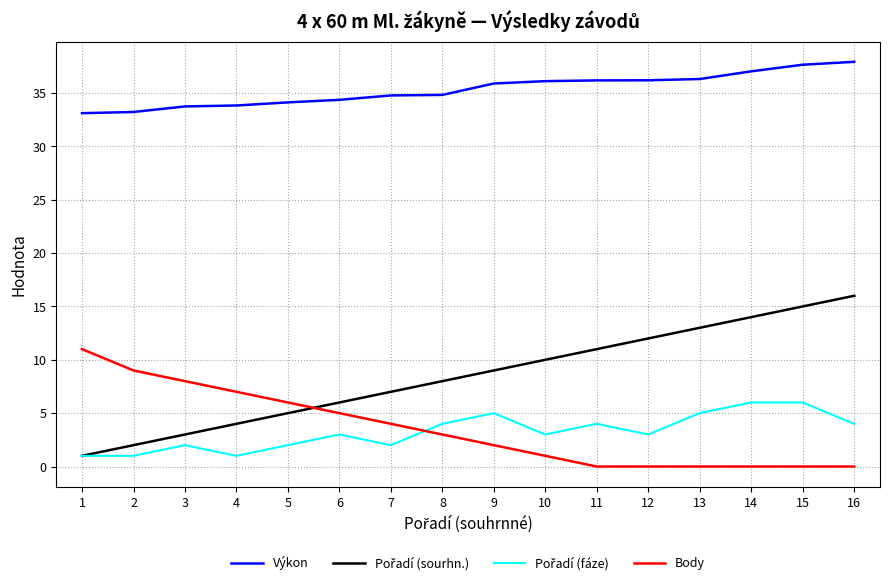

The value of Výkon at 6 is 24.0. True or false?

False